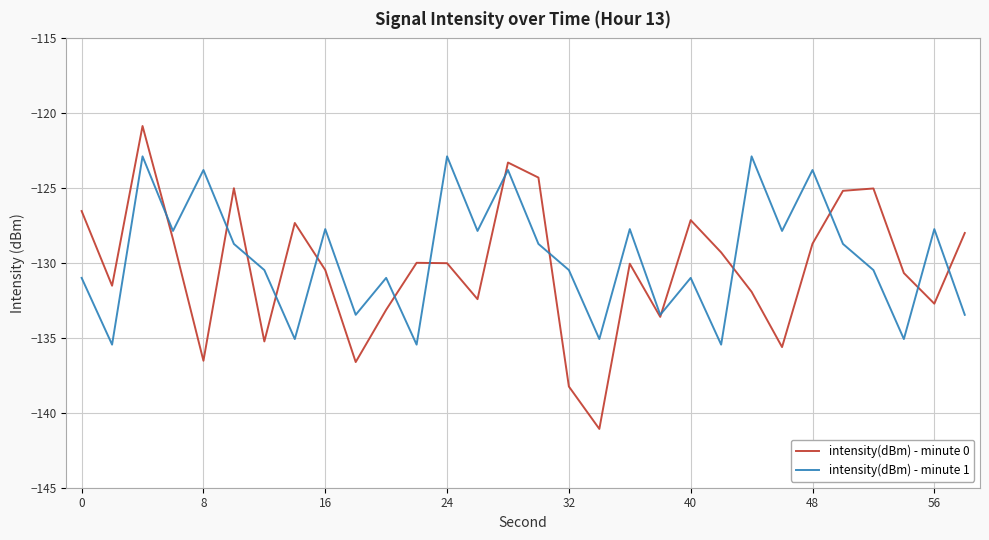

Which series ends up on top after the final intersection of intensity(dBm) - minute 1 and intensity(dBm) - minute 0?

intensity(dBm) - minute 0